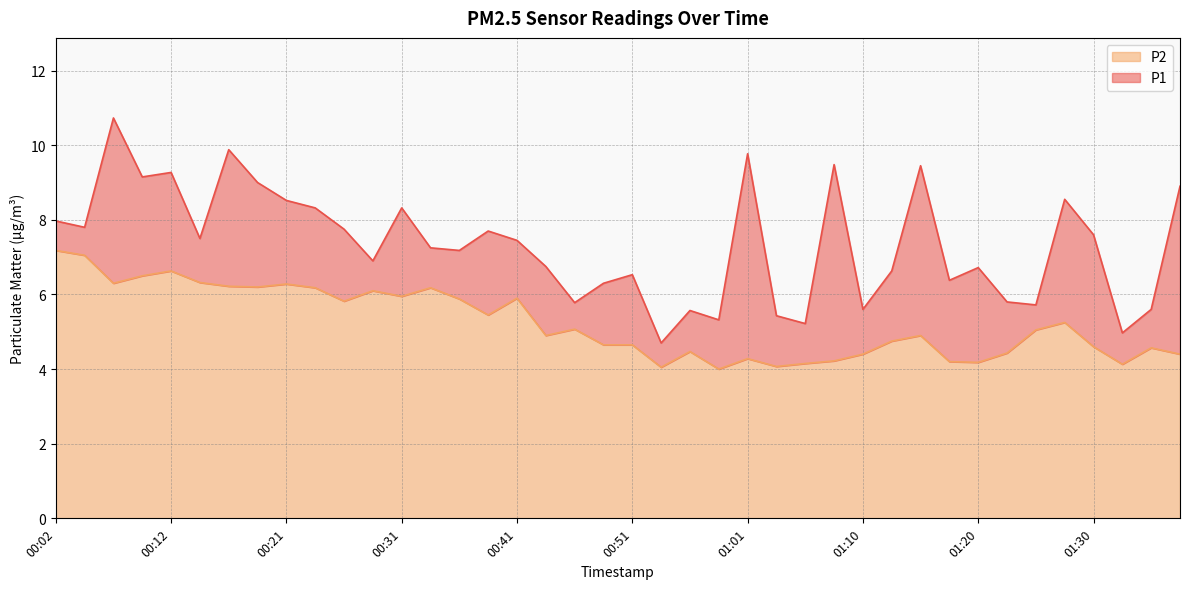

What is the value of the P2 point at the 9th from the left?

6.3